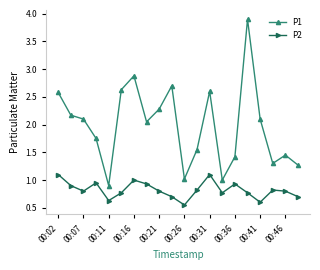

What is the highest value of the P2 series?

1.1